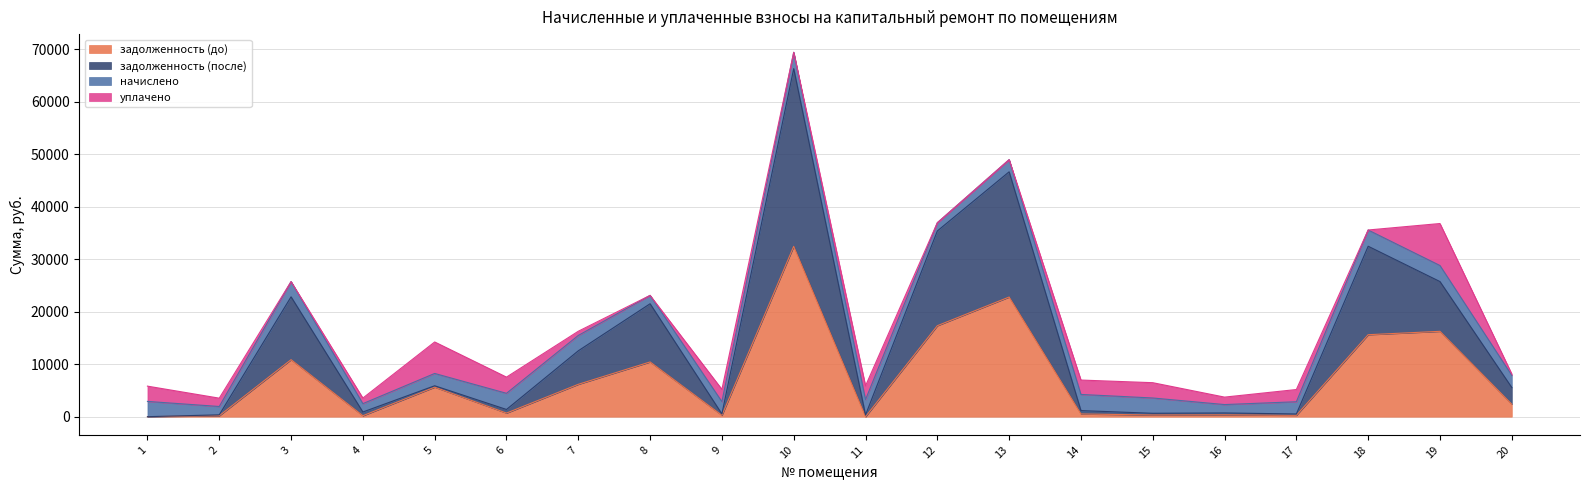

What is the total value across all series at 18?

35566.2